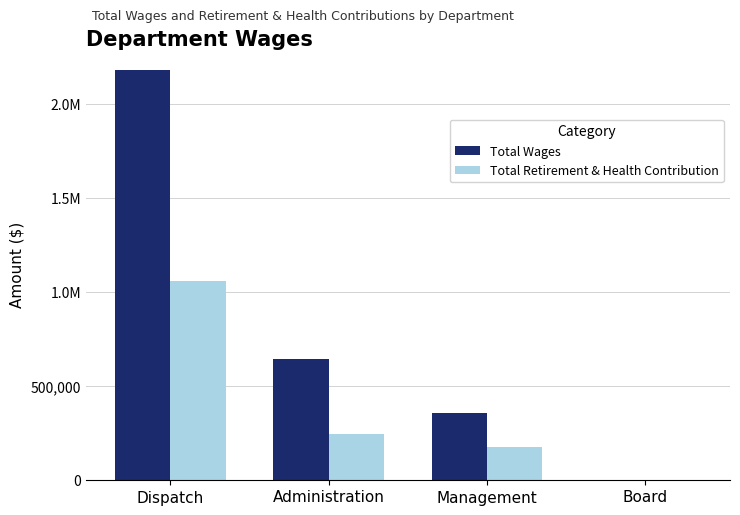

Which series has the largest total across all categories?

Total Wages